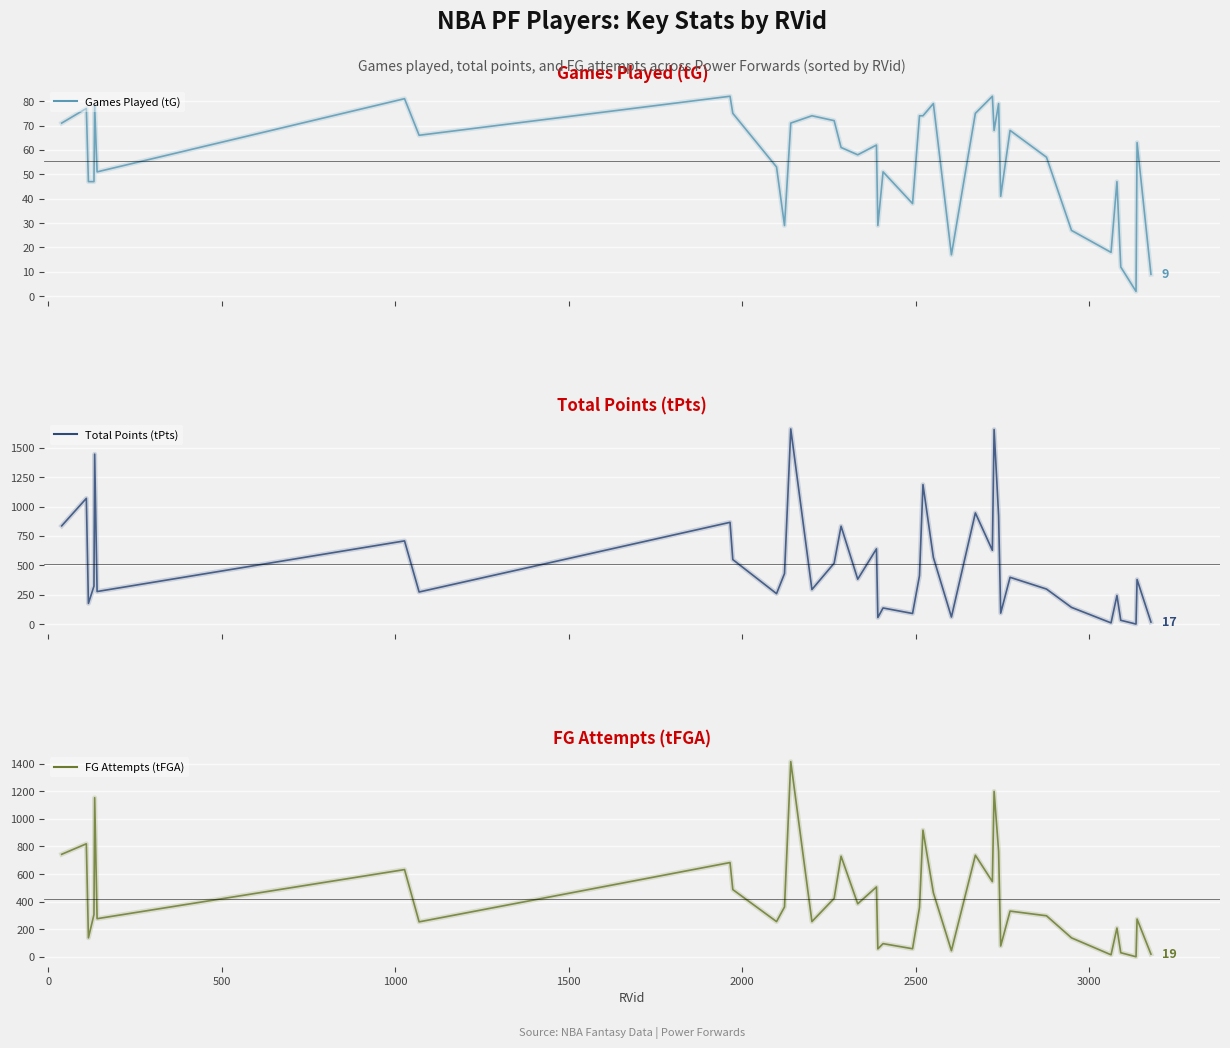

What is the sum of all Games Played (tG) values?

2165